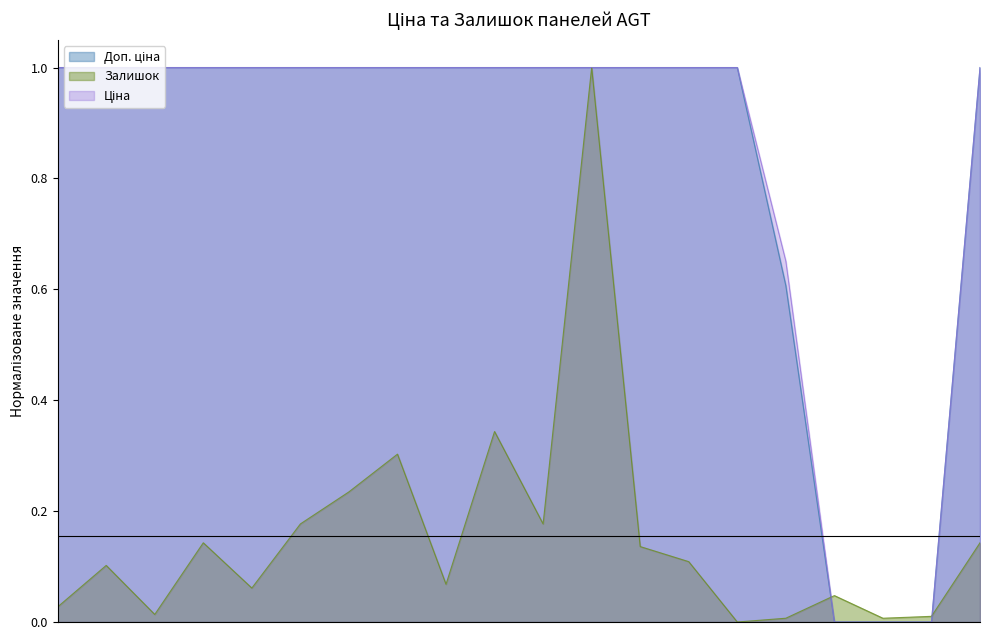

The Ціна series shows 1.6 at 280761652. True or false?

False